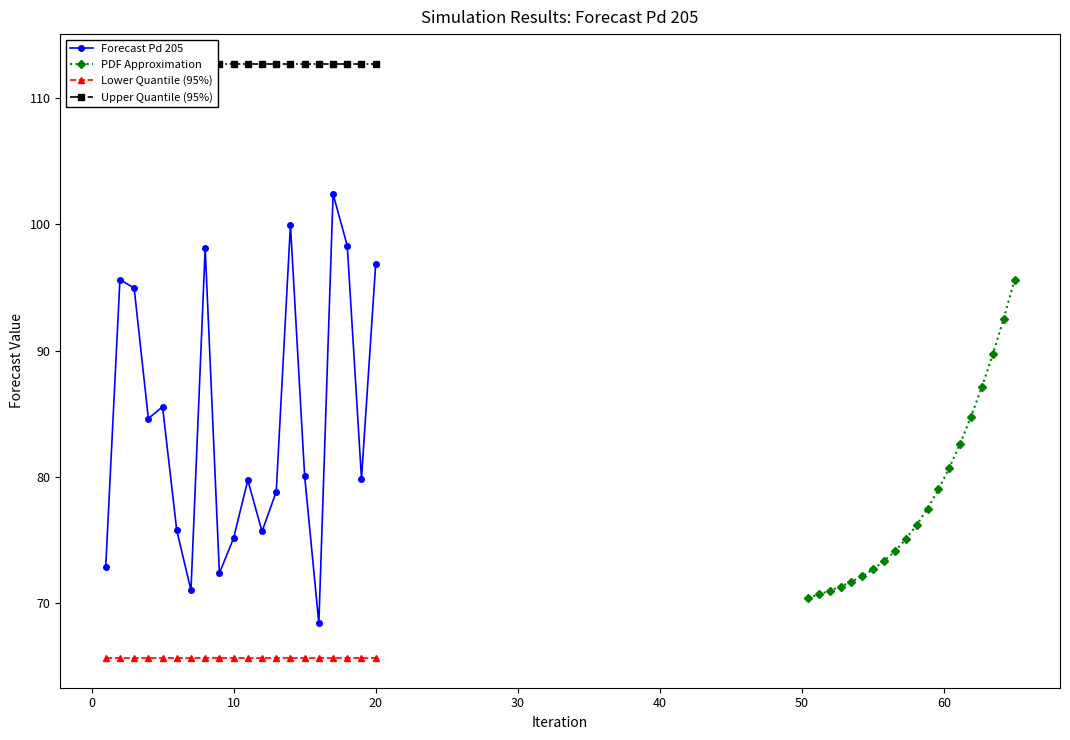

What is the sum of all Upper Quantile (95%) values?

2253.3